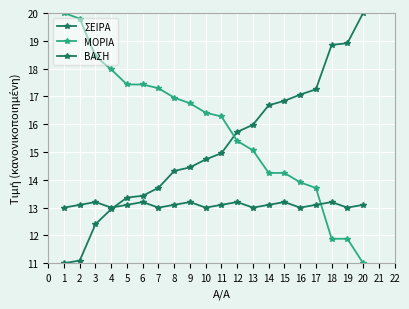

What is the sum of all ΒΑΣΗ values?

261.9